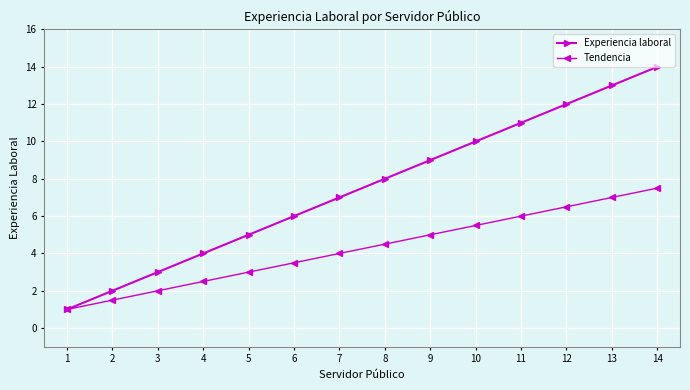

Which series changed the most between 1 and 4?

Experiencia laboral